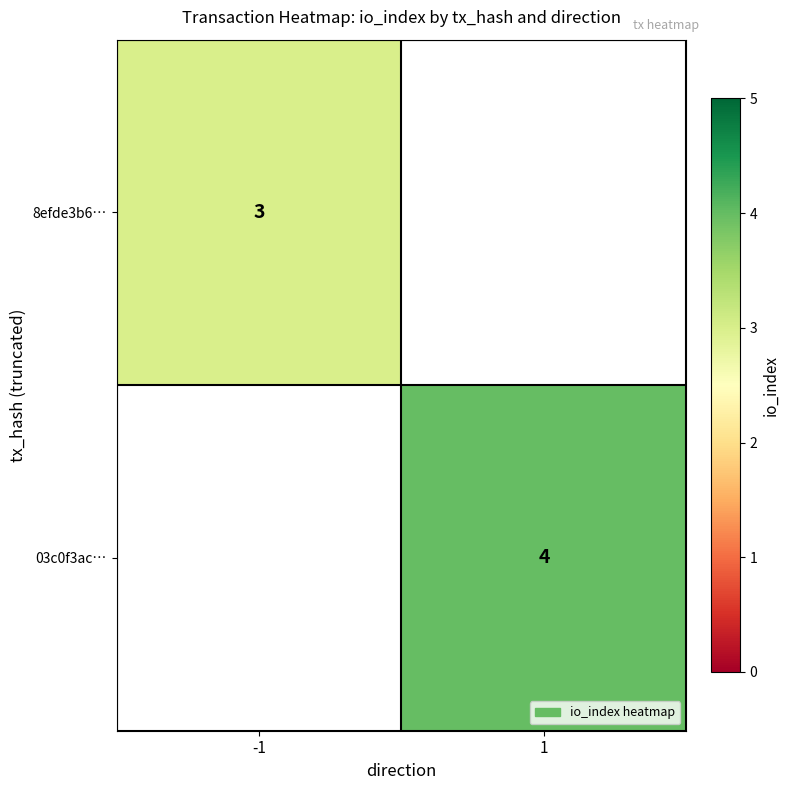

At which category does the chart reach its peak across all series?

1